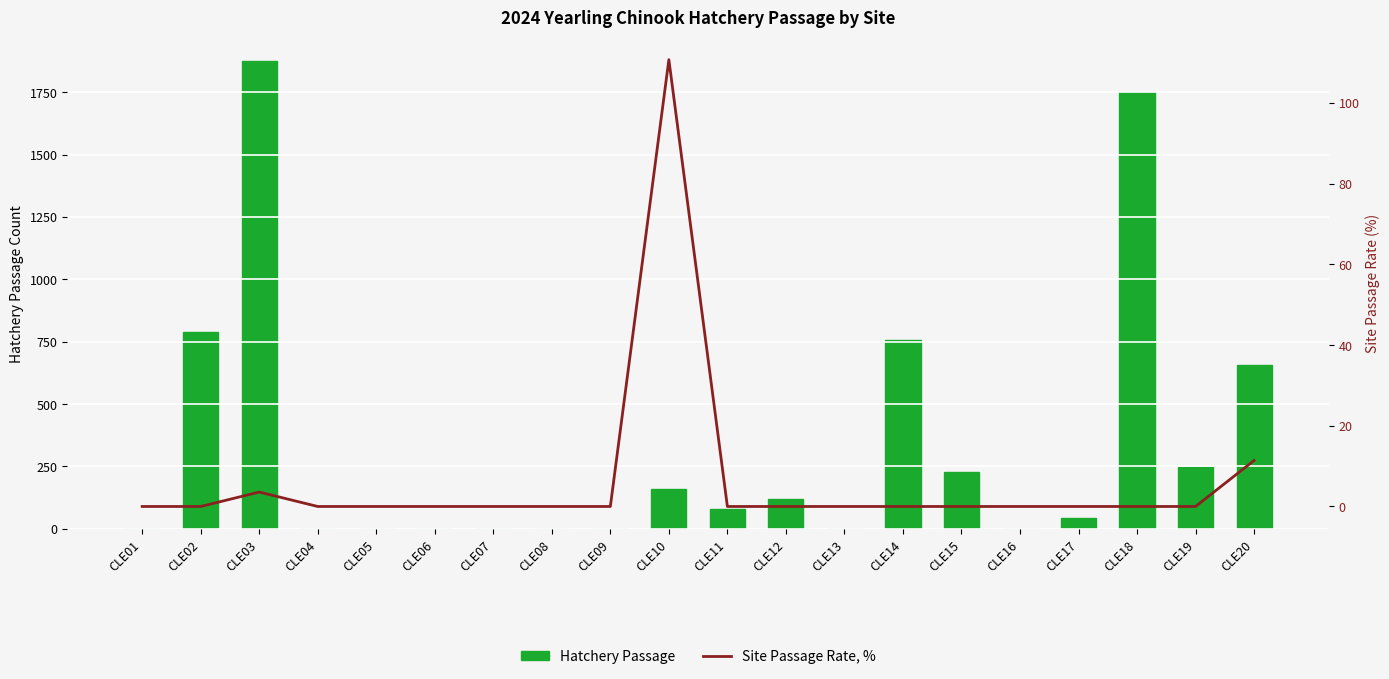

Which has a higher value, CLE01 or CLE10?

CLE10